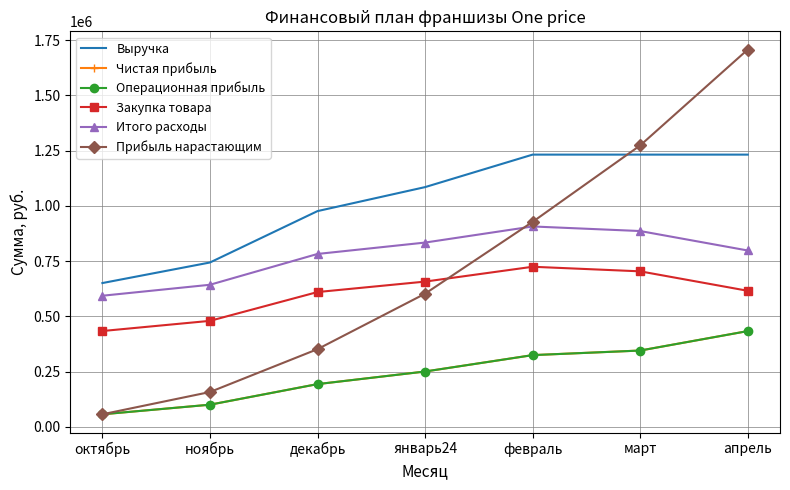

What is the label of the 3rd point from the left?

декабрь